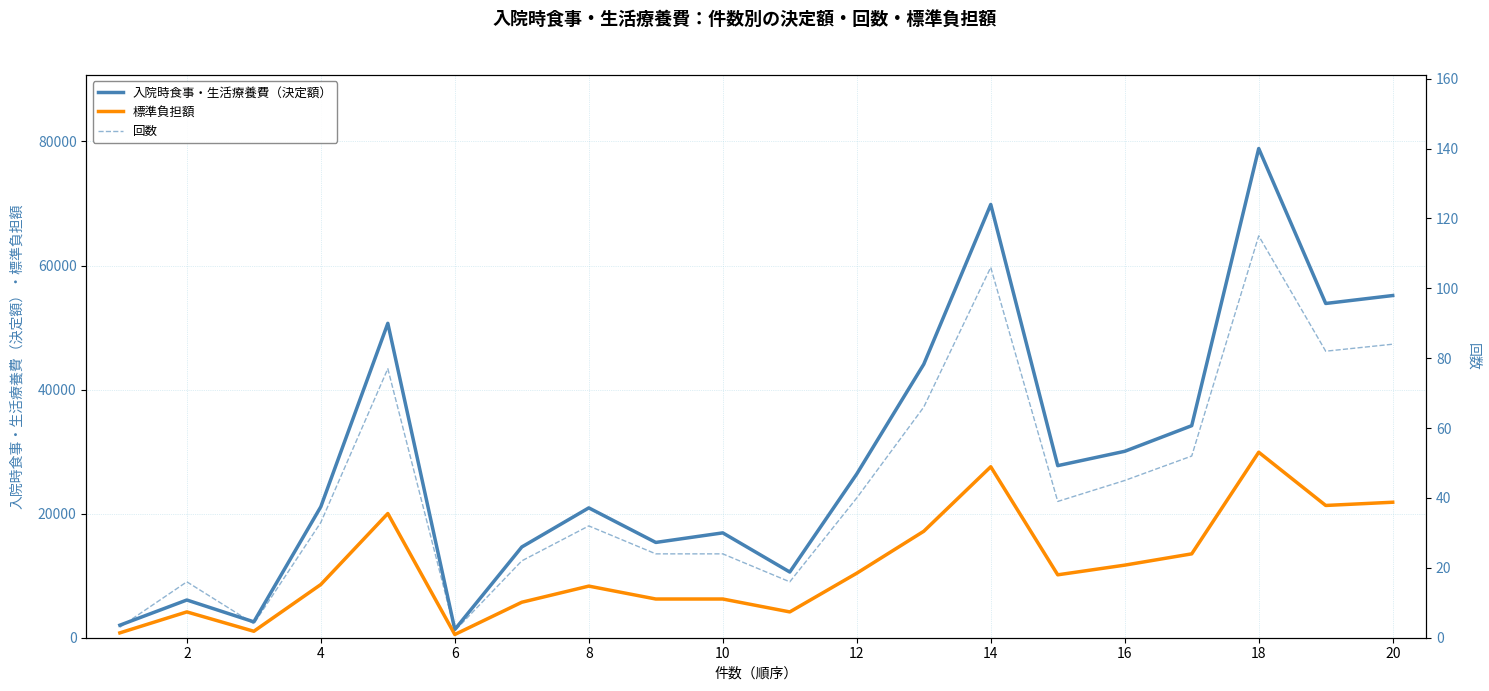

True or false: 入院時食事・生活療養費（決定額） and 標準負担額 intersect in this chart.

False